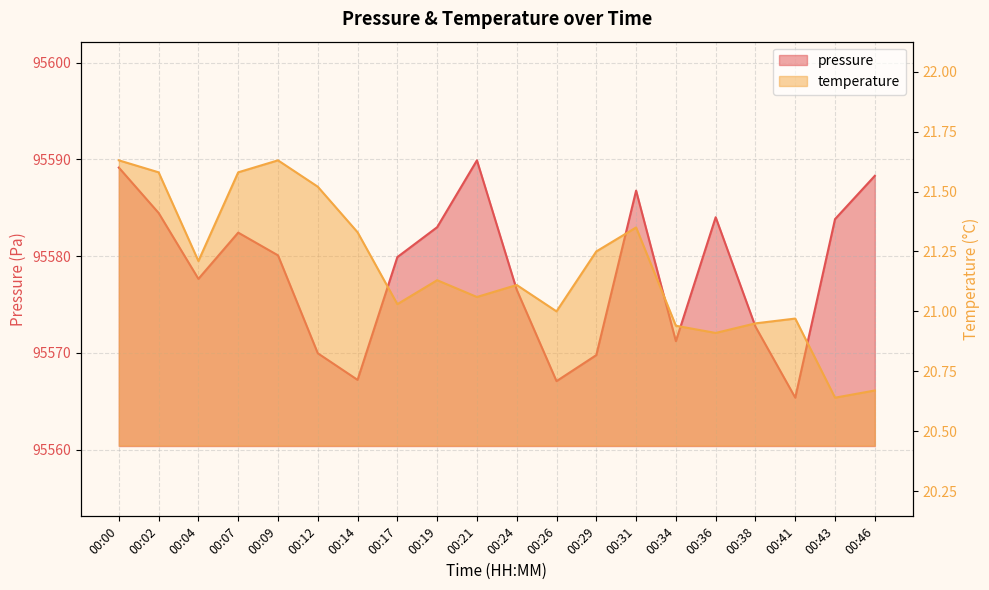

Reading right to left, what are all the values shown in this chart?

pressure: 95588.3	95583.8	95565.4	95572.7	95584.0	95571.2	95586.8	95569.8	95567.1	95576.5	95589.9	95583.0	95579.9	95567.2	95570.0	95580.1	95582.4	95577.7	95584.5	95589.2
temperature: 20.7	20.6	21.0	20.9	20.9	20.9	21.4	21.2	21.0	21.1	21.1	21.1	21.0	21.3	21.5	21.6	21.6	21.2	21.6	21.6